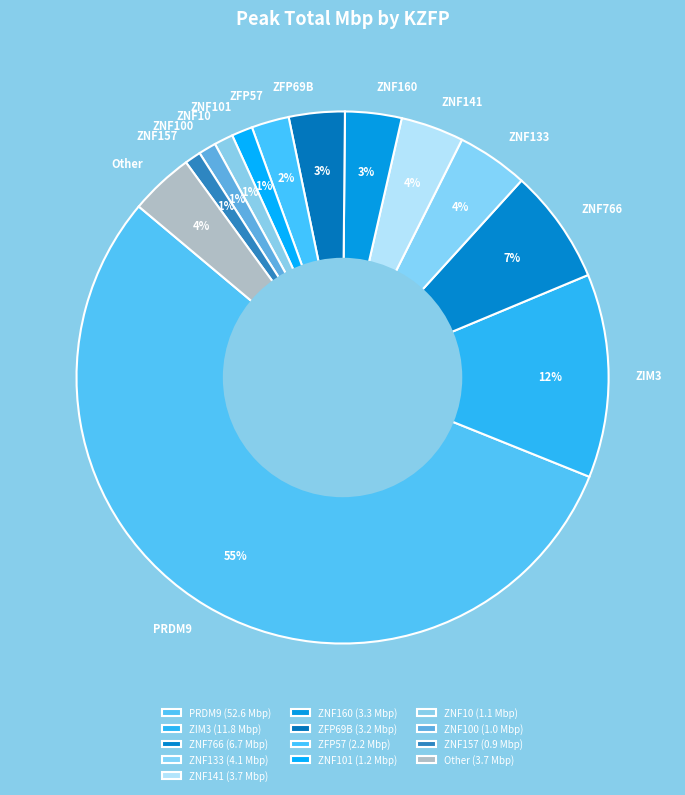

Which slice is the largest?

PRDM9